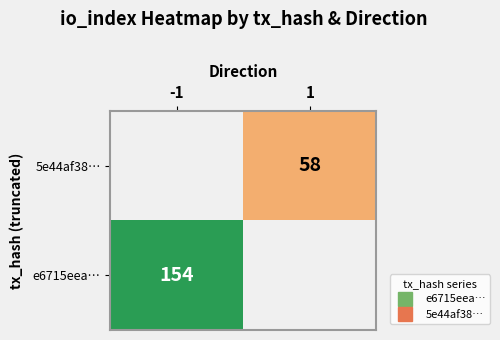

Which has a higher value, -1 or 1?

-1